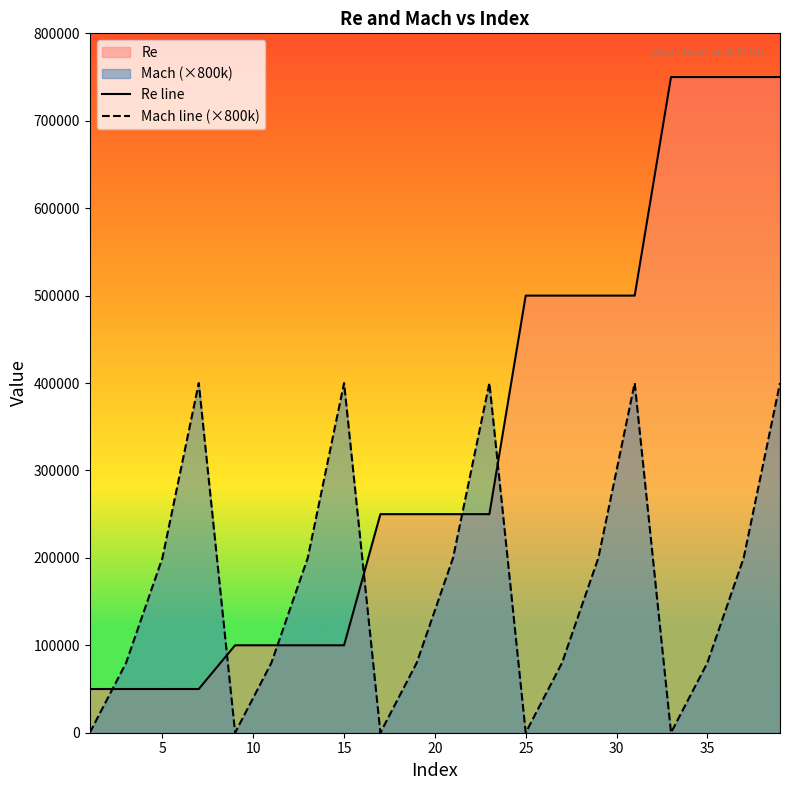

What is the value of the Mach line (×800k) point at the 20th from the left?

400000